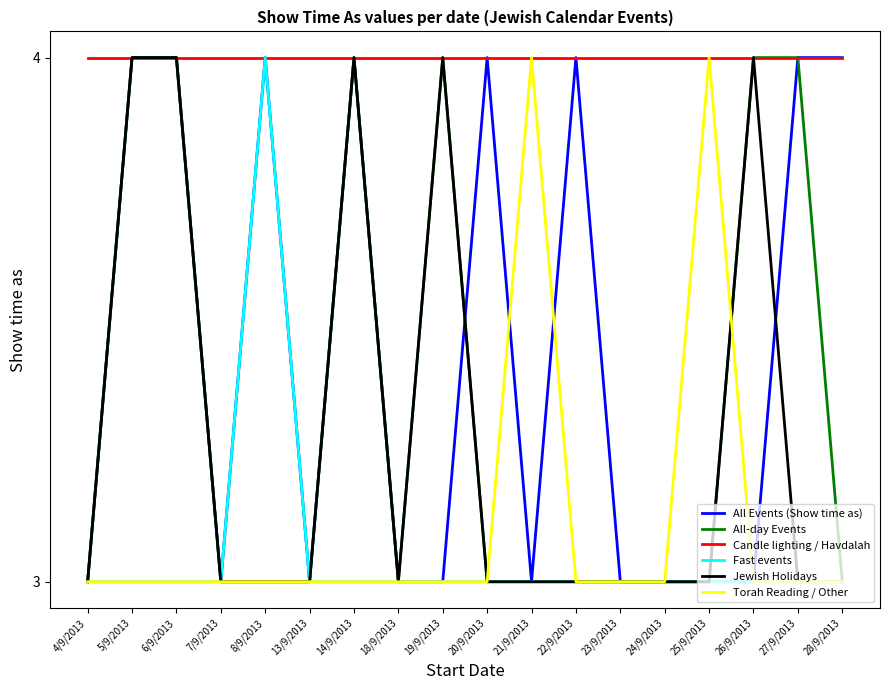

What is the total value across all series at 26/9/2013?

21